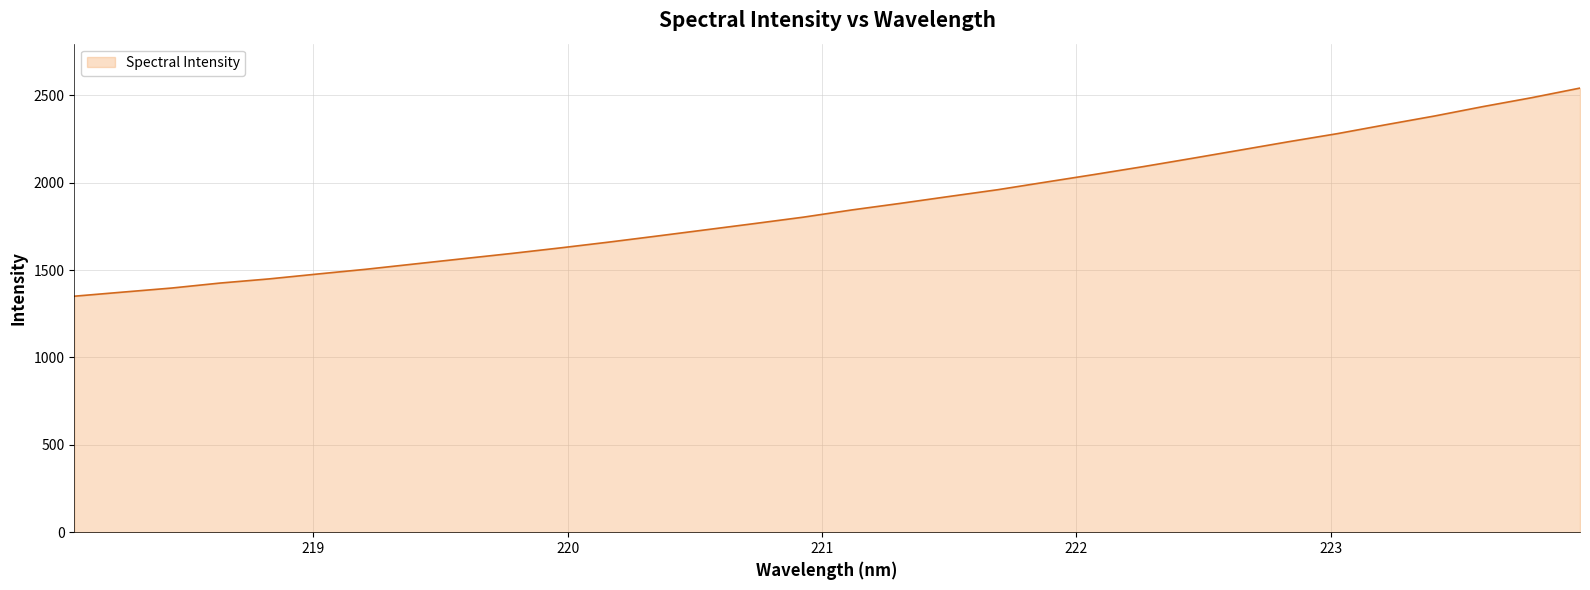

What is the difference between the maximum and minimum values?

1191.1